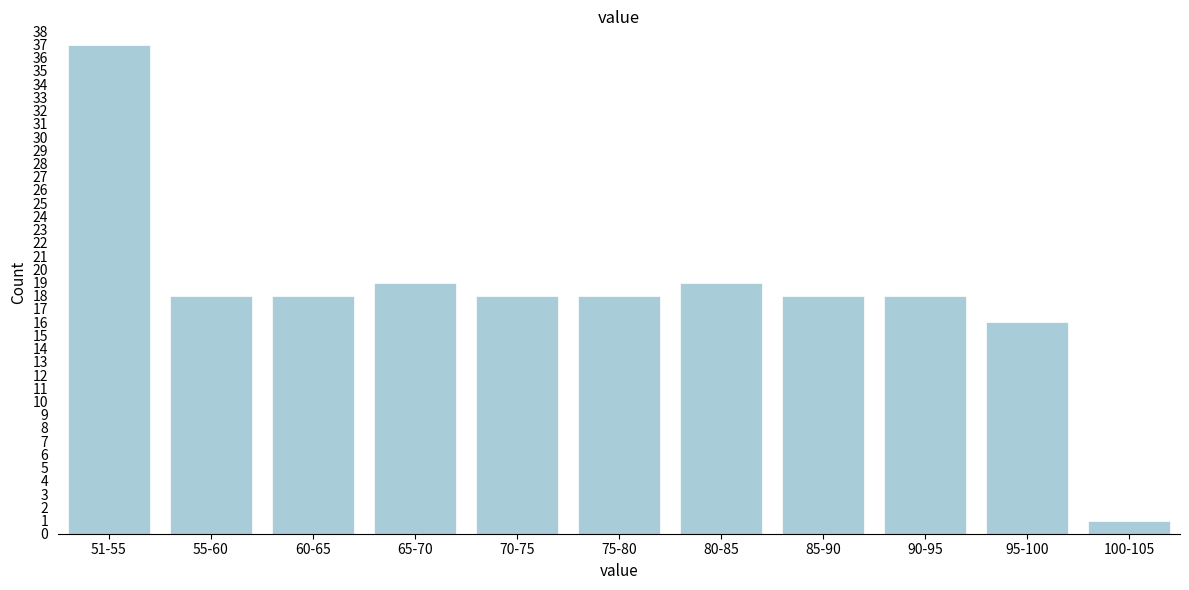

Reading right to left, transcribe all the data shown in this chart.

1	16	18	18	19	18	18	19	18	18	37